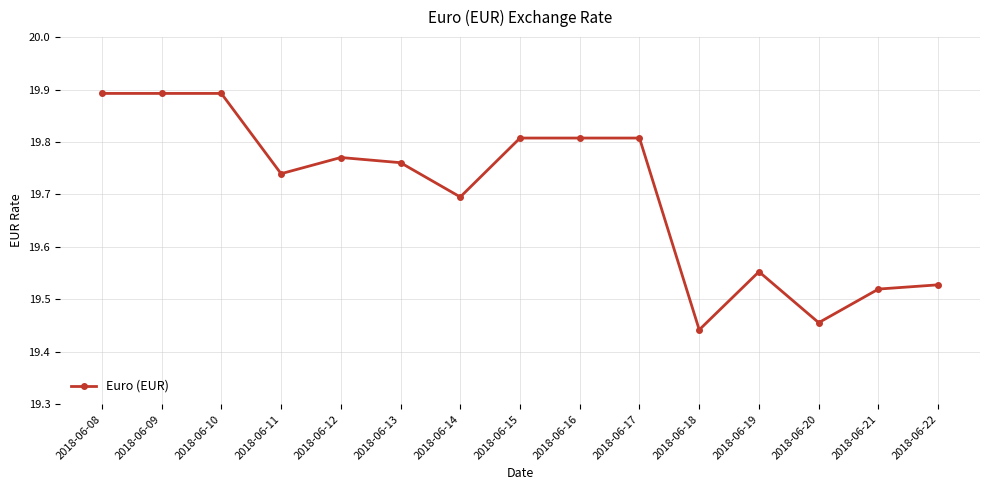

What is the difference between the maximum and minimum values?

0.5